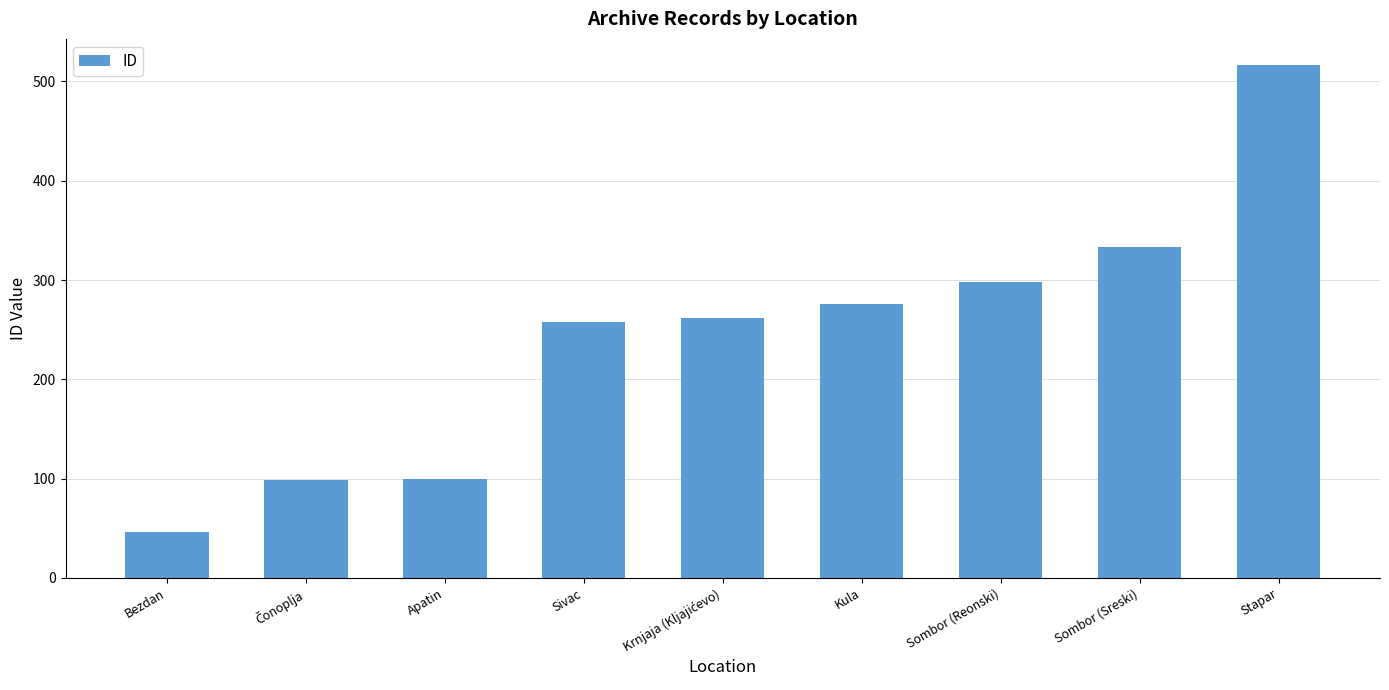

What is the label of the 9th bar from the right?

Bezdan